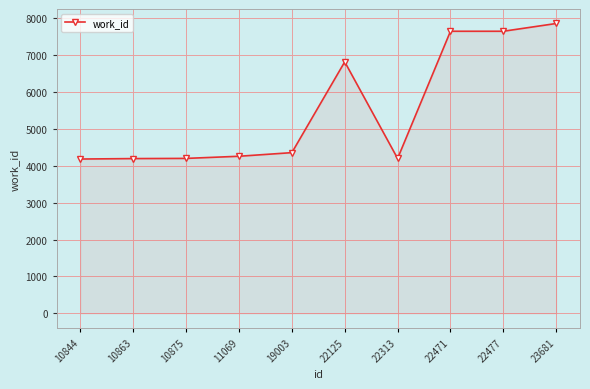

The value at 22477 is 4941. True or false?

False